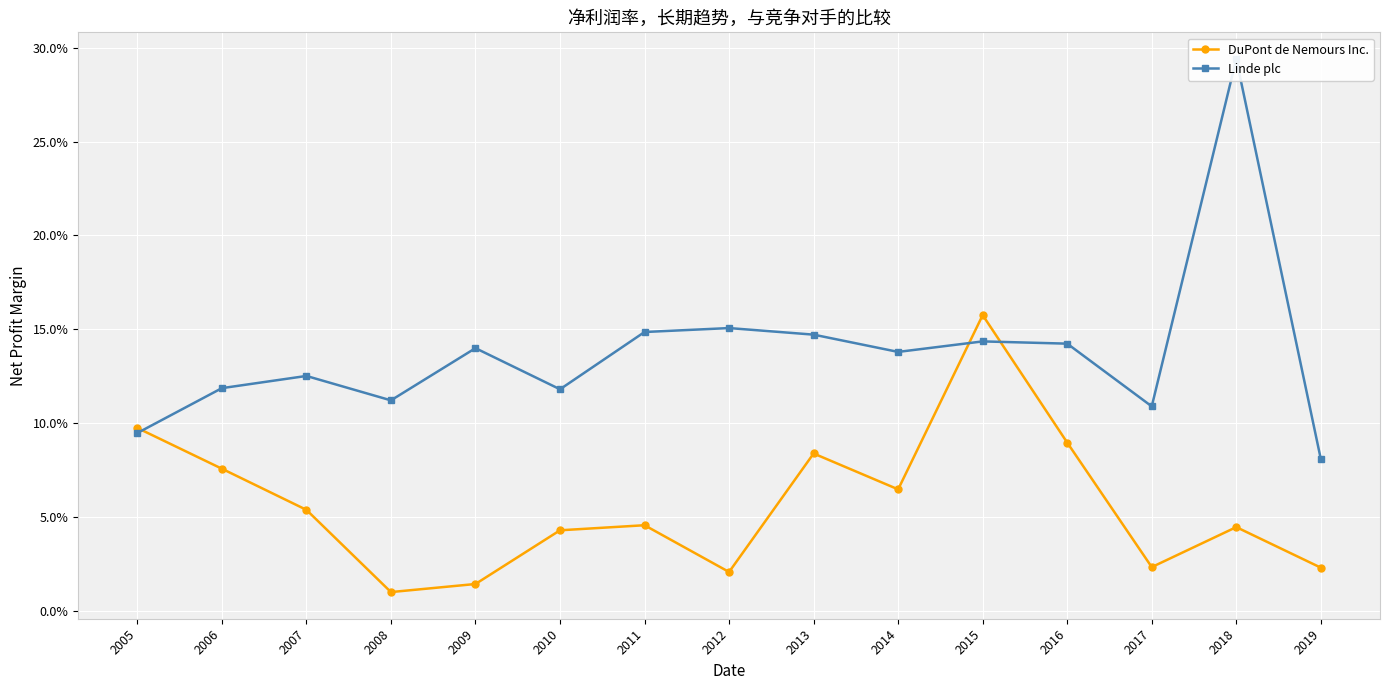

True or false: Linde plc and DuPont de Nemours Inc. cross at least once.

True